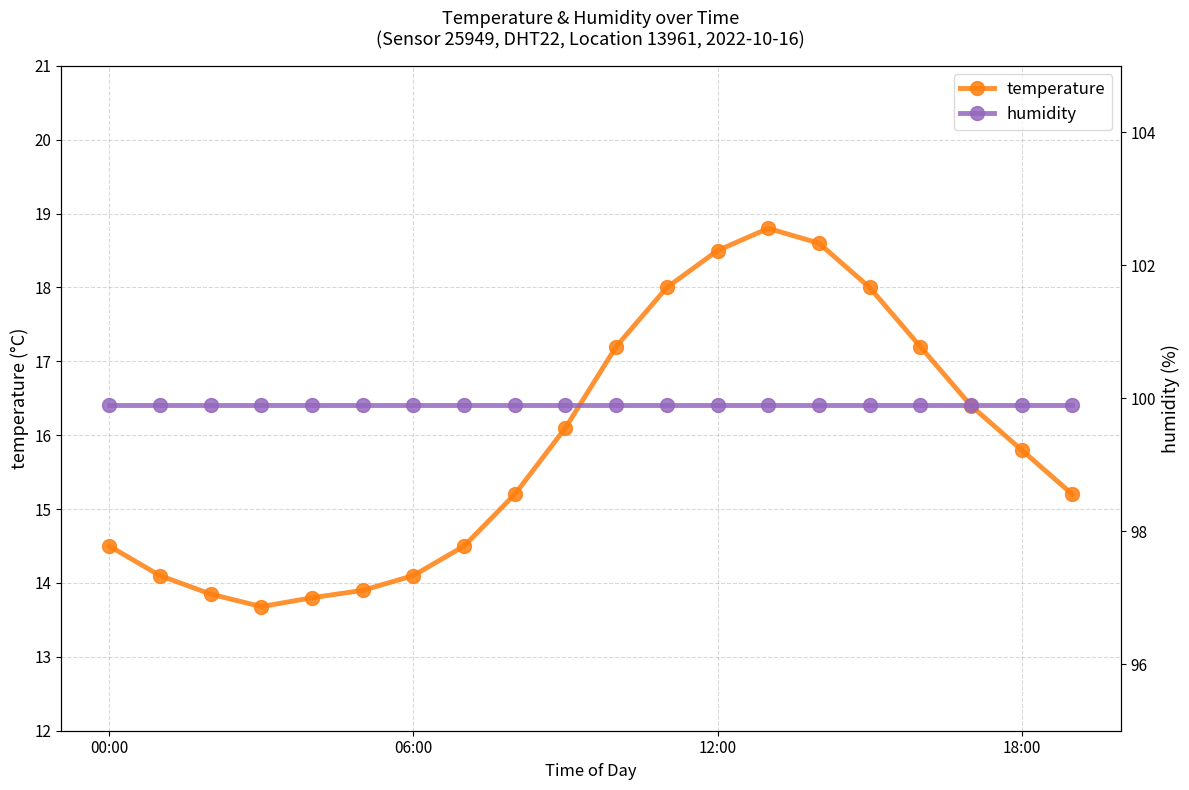

Where is the first local maximum for temperature?

13